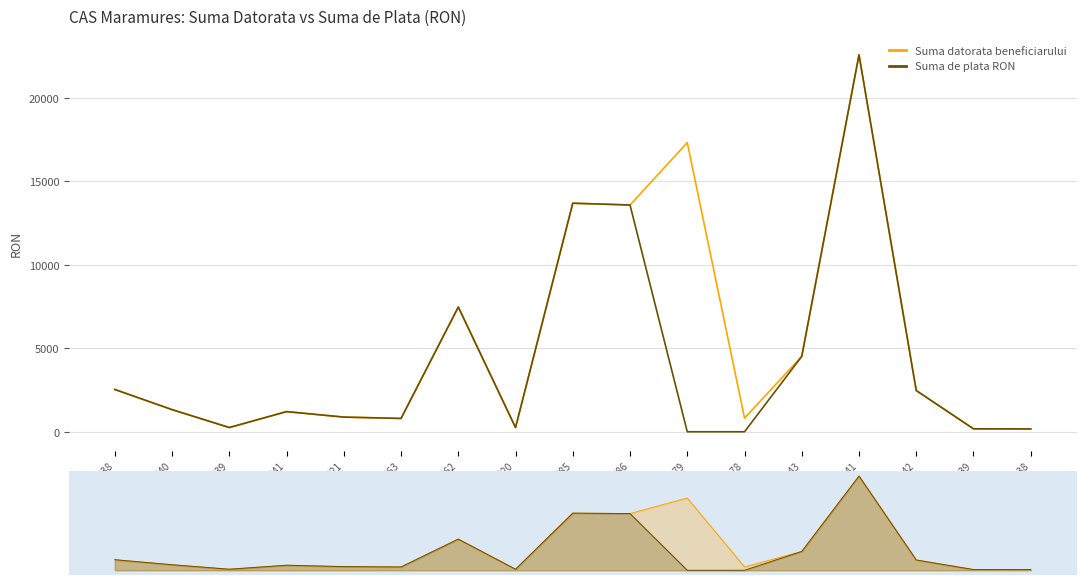

At which category does the chart reach its peak across all series?

2400341